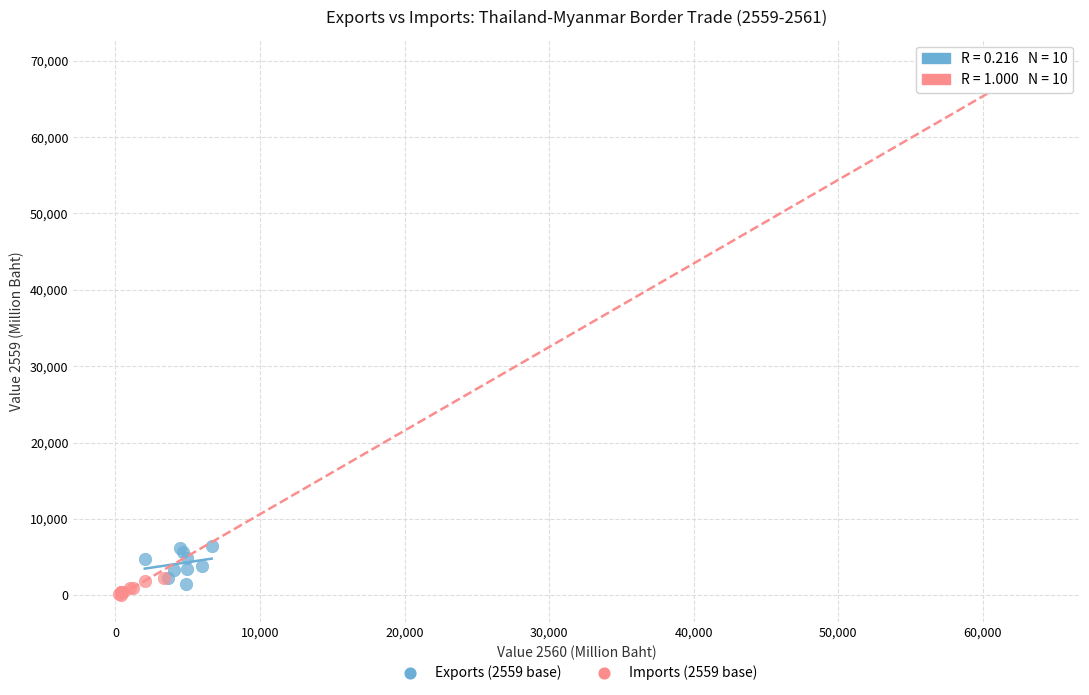

Which series contains the highest Y value?

Imports (2559 base)